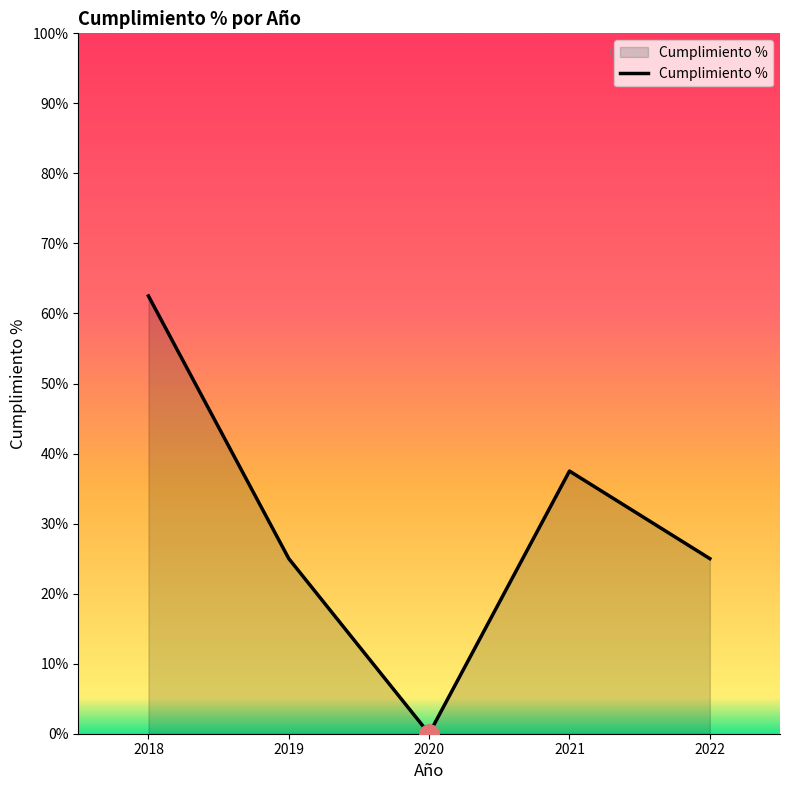

What value does the data have at 2021?

37.5